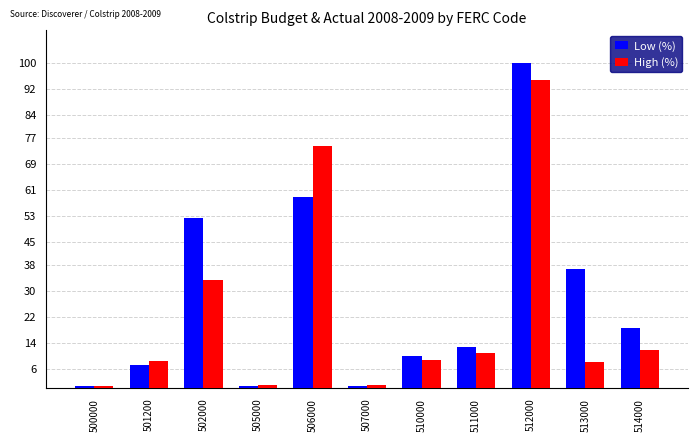

Rank the series at 506000 from highest to lowest value.

High (%), Low (%)